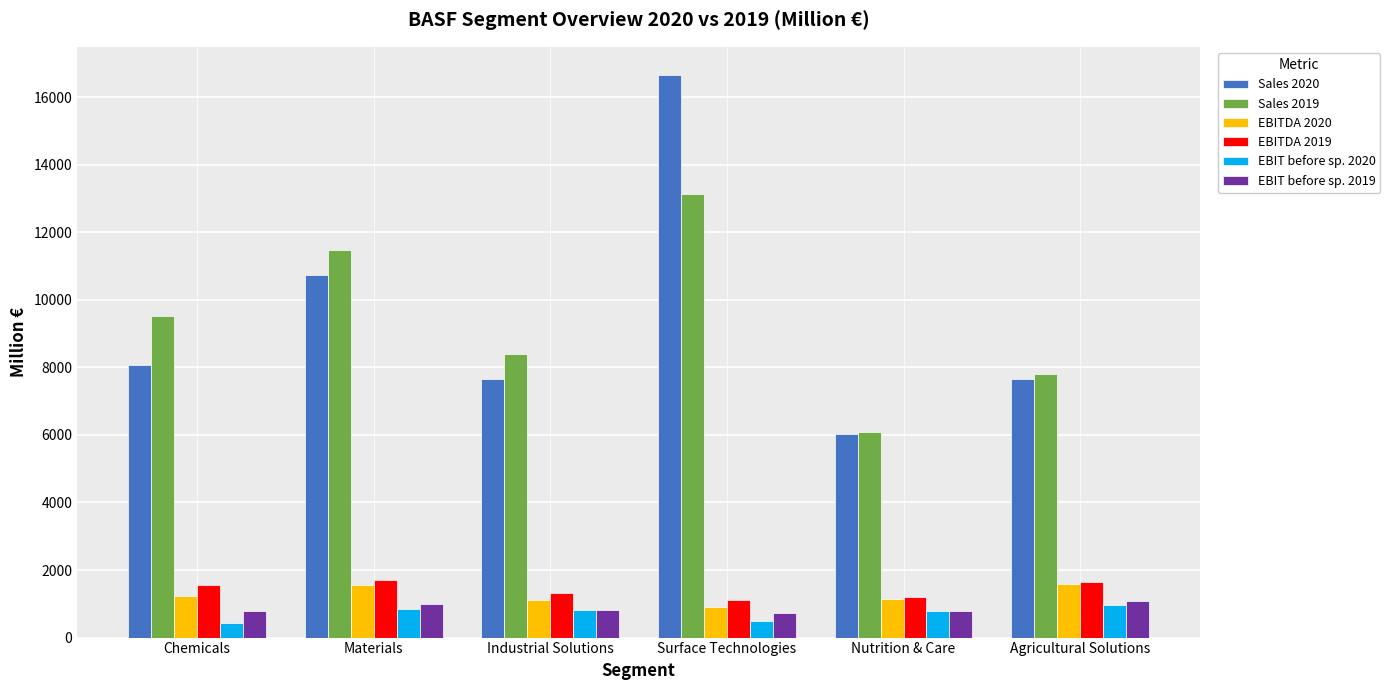

How many values in the EBIT before sp. 2019 series are below 820?

3